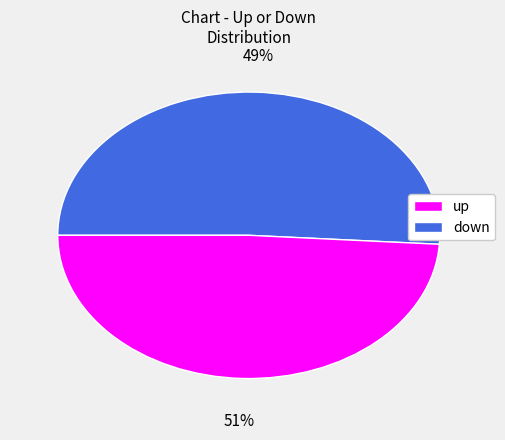

What portion of the pie excludes up?

49.0%